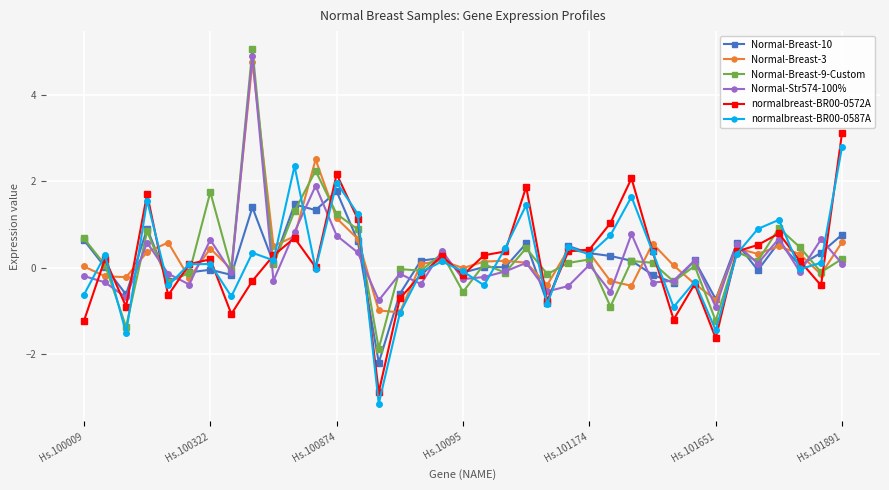

What is the average value of the Normal-Breast-3 series?

0.3